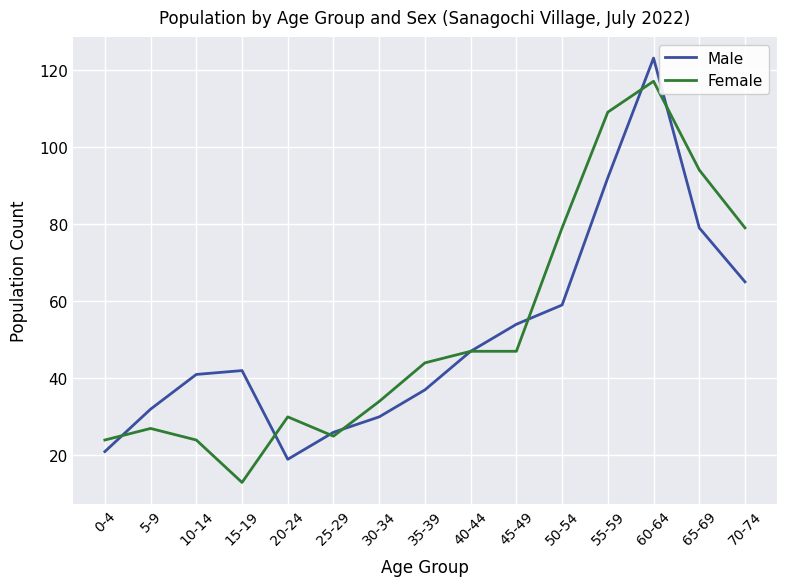

True or false: Male has a value of 59 at 50-54.

True